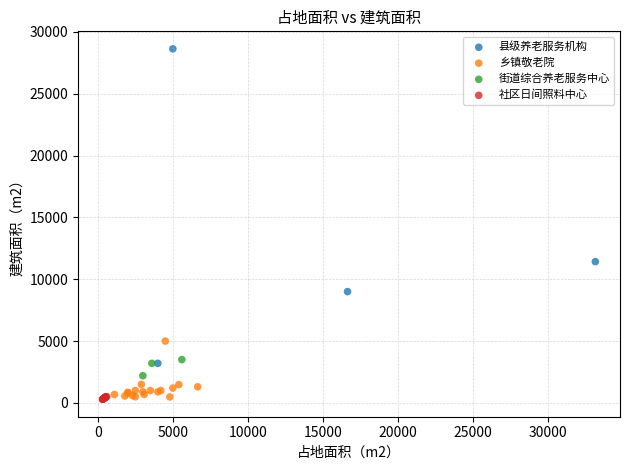

Which series has the largest Y range (max minus min)?

县级养老服务机构